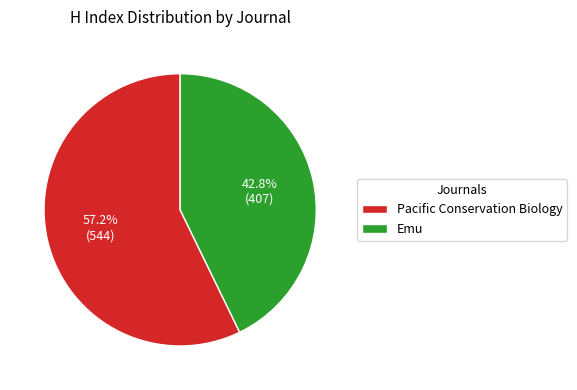

Is it true that Pacific Conservation Biology is 57% of the pie?

True